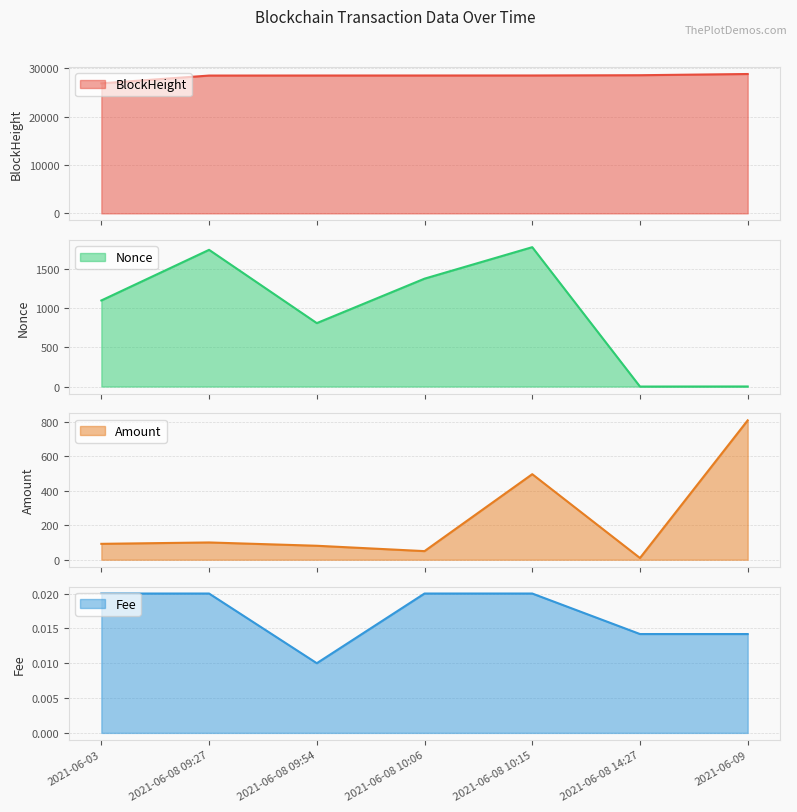

Reading left to right, list all the values displayed in this chart.

Amount: 2021-06-03=92.0	2021-06-08 09:27=100.0	2021-06-08 09:54=80.9	2021-06-08 10:06=49.8	2021-06-08 10:15=495.3	2021-06-08 14:27=10.0	2021-06-09=806.9
Fee: 2021-06-03=0.0	2021-06-08 09:27=0.0	2021-06-08 09:54=0.0	2021-06-08 10:06=0.0	2021-06-08 10:15=0.0	2021-06-08 14:27=0.0	2021-06-09=0.0
Nonce: 2021-06-03=1102.0	2021-06-08 09:27=1750.0	2021-06-08 09:54=812.0	2021-06-08 10:06=1381.0	2021-06-08 10:15=1784.0	2021-06-08 14:27=0.0	2021-06-09=1.0
BlockHeight: 2021-06-03=26857.0	2021-06-08 09:27=28468.0	2021-06-08 09:54=28477.0	2021-06-08 10:06=28481.0	2021-06-08 10:15=28484.0	2021-06-08 14:27=28539.0	2021-06-09=28789.0